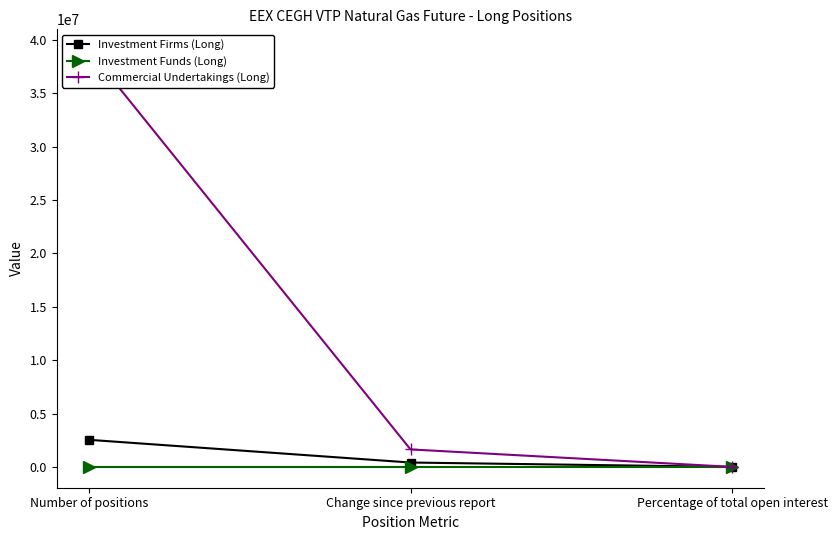

Which has a higher value, Percentage of total open interest or Change since previous report?

Change since previous report